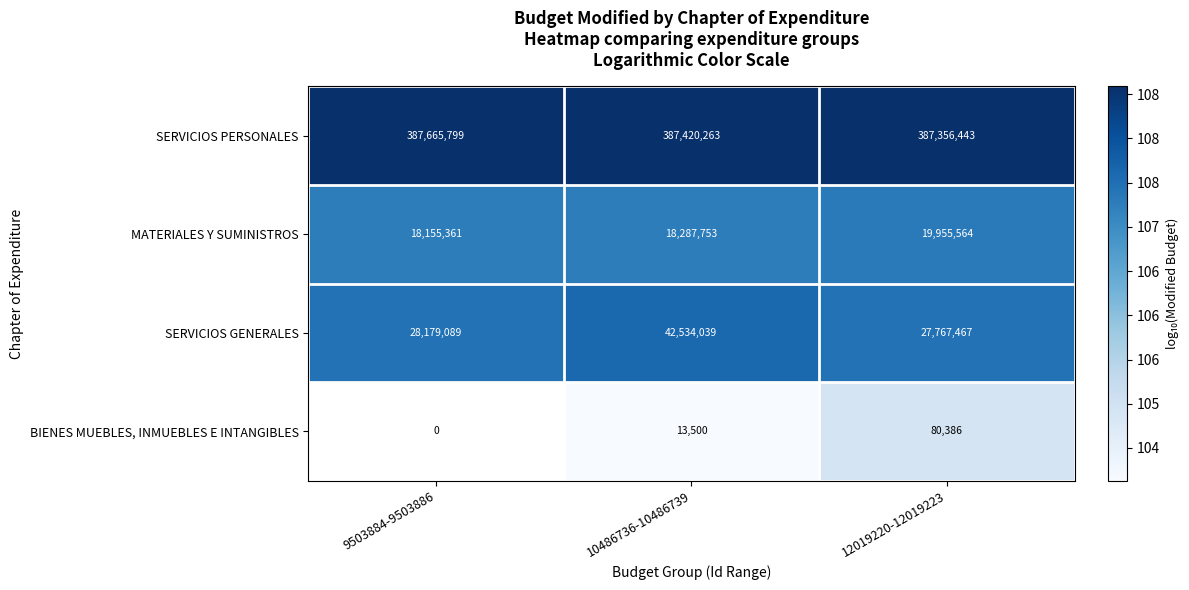

What is the total value across all series at 10486736-10486739?

448255555